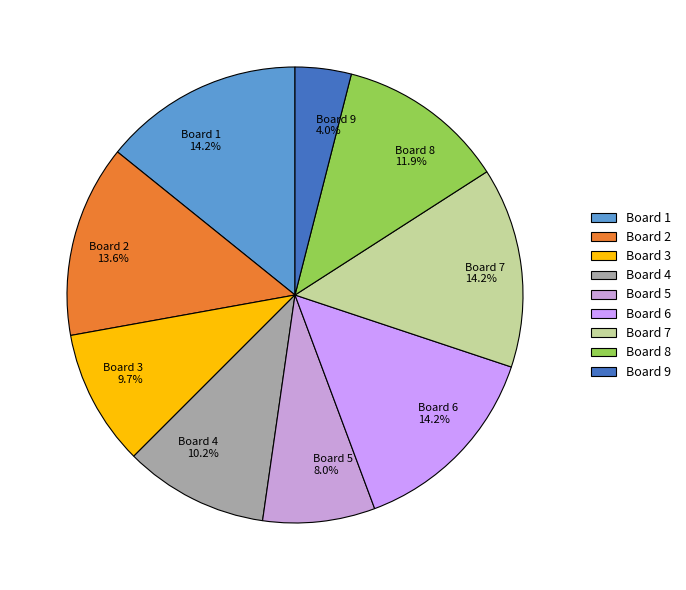

Is it true that Board 6 is 14% of the pie?

True